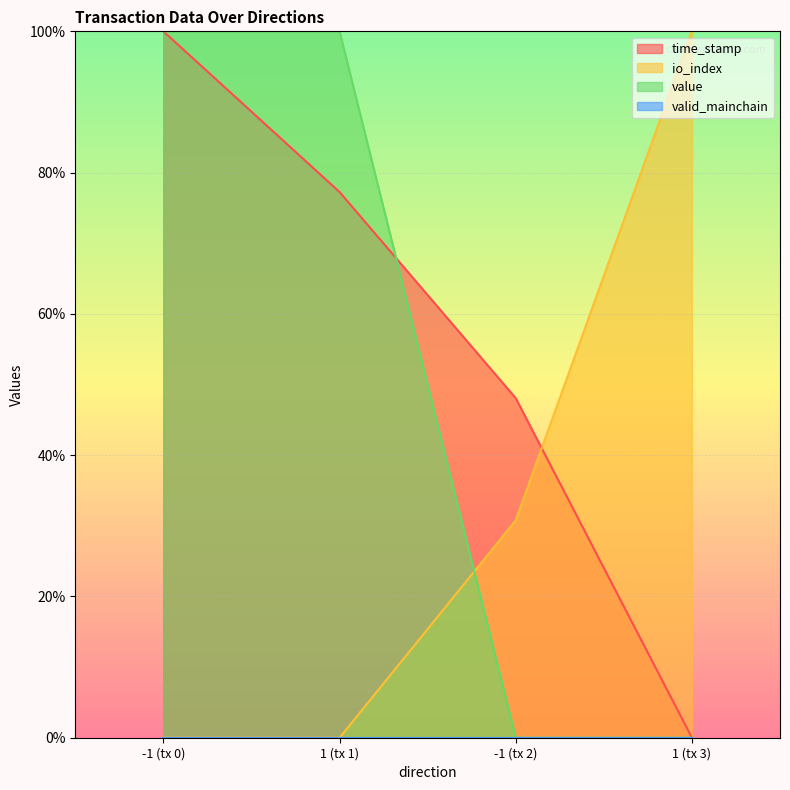

True or false: io_index has a value of -45.2 at -1 (tx 0).

False